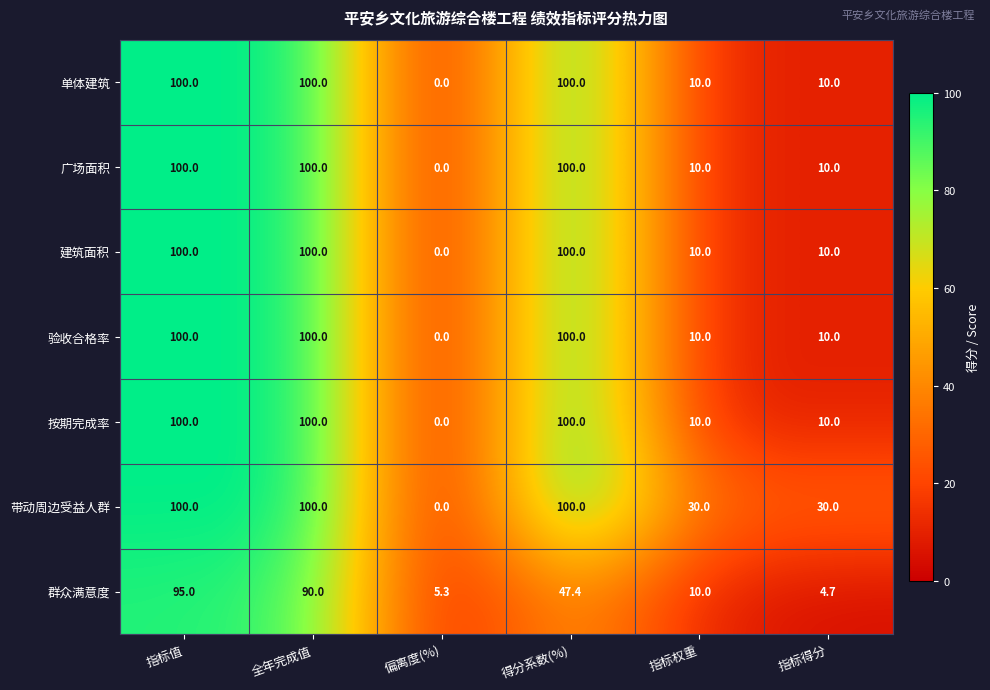

What is the difference between the maximum and second lowest values in the 群众满意度 series?

89.7